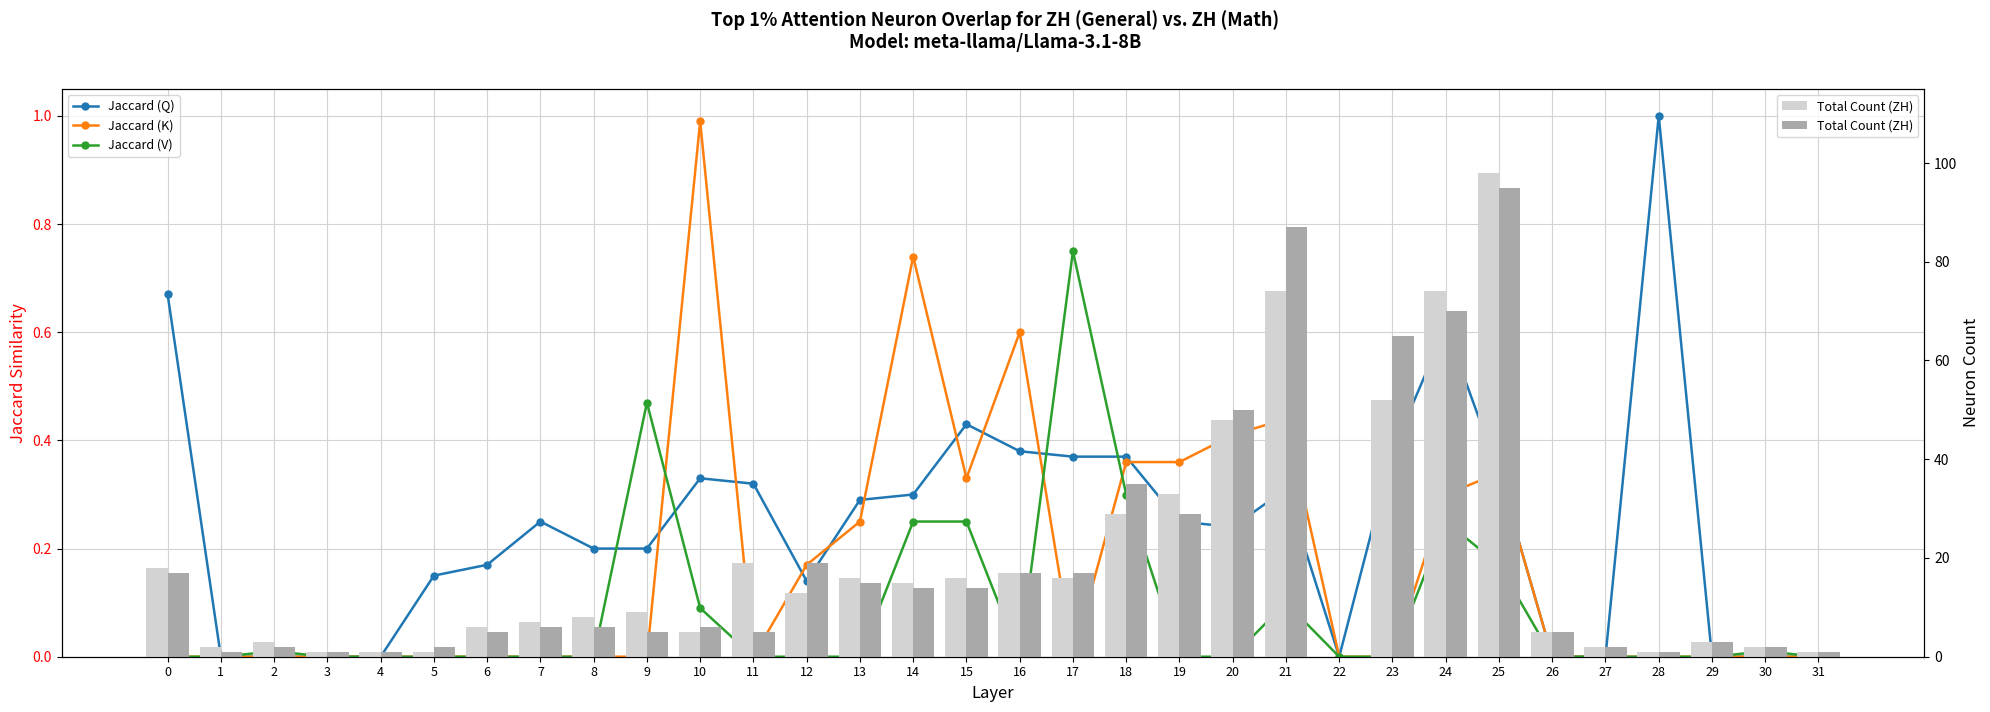

Reading left to right, transcribe all the data shown in this chart.

Jaccard (Q): 0.7	0.0	0.0	0.0	0.0	0.1	0.2	0.2	0.2	0.2	0.3	0.3	0.1	0.3	0.3	0.4	0.4	0.4	0.4	0.2	0.2	0.3	0.0	0.4	0.6	0.3	0.0	0.0	1.0	0.0	0.0	0.0
Jaccard (K): 0.0	0.0	0.0	0.0	0.0	0.0	0.0	0.0	0.0	0.0	1.0	0.0	0.2	0.2	0.7	0.3	0.6	0.0	0.4	0.4	0.4	0.4	0.0	0.0	0.3	0.3	0.0	0.0	0.0	0.0	0.0	0.0
Jaccard (V): 0.0	0.0	0.0	0.0	0.0	0.0	0.0	0.0	0.0	0.5	0.1	0.0	0.0	0.0	0.2	0.2	0.0	0.8	0.3	0.0	0.0	0.1	0.0	0.0	0.2	0.2	0.0	0.0	0.0	0.0	0.0	0.0
Total Count (ZH): 17.0	1.0	2.0	1.0	1.0	2.0	5.0	6.0	6.0	5.0	6.0	5.0	19.0	15.0	14.0	14.0	17.0	17.0	35.0	29.0	50.0	87.0	0.0	65.0	70.0	95.0	5.0	2.0	1.0	3.0	2.0	1.0